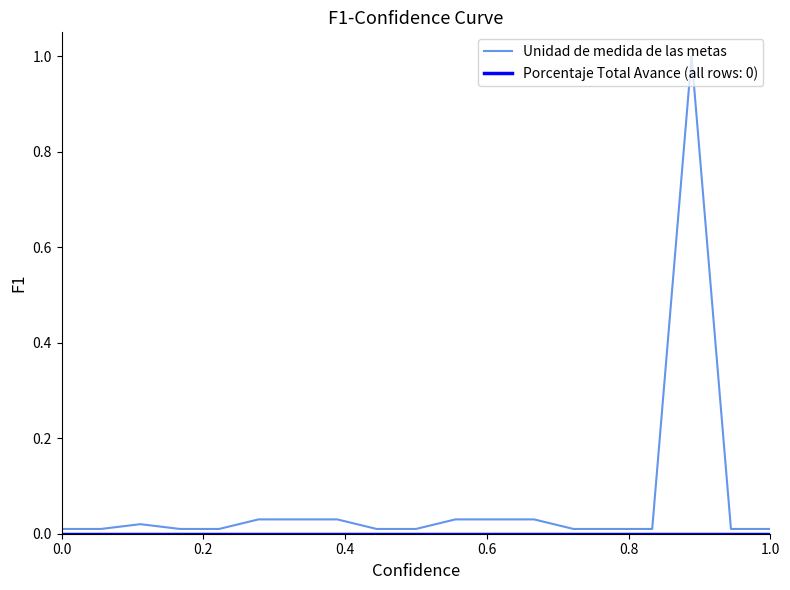

Which series has the largest total across all categories?

Unidad de medida de las metas